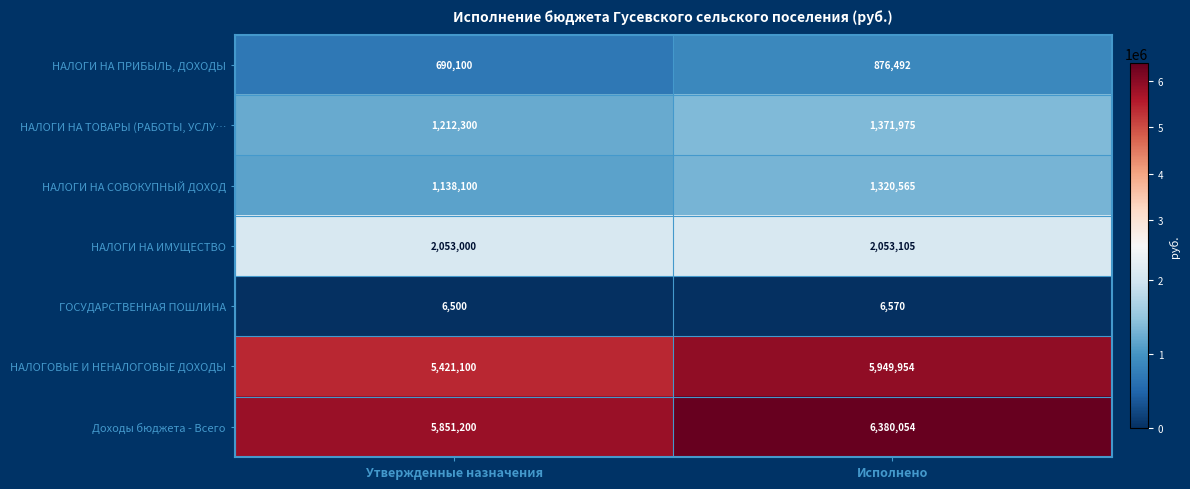

At which category does the chart reach its peak across all series?

Исполнено